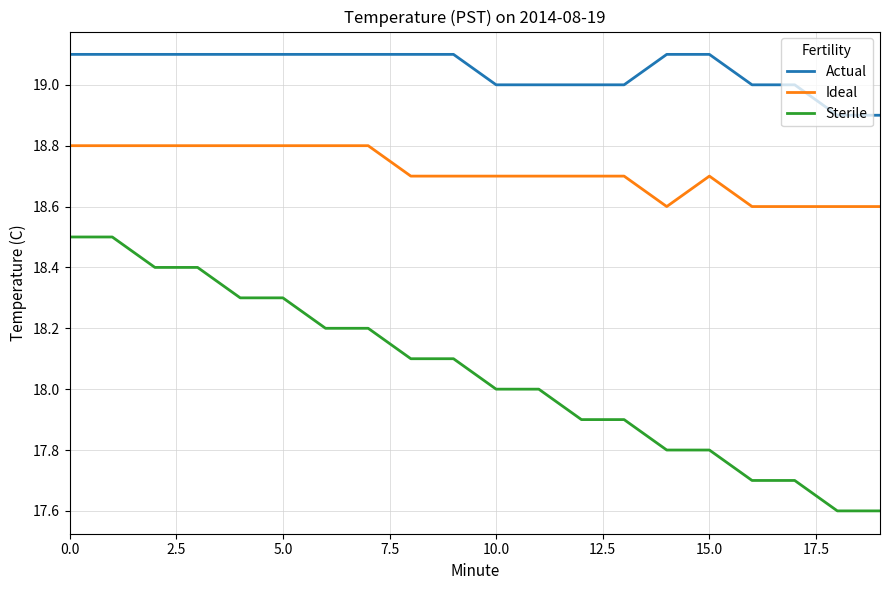

True or false: Ideal and Actual intersect in this chart.

False